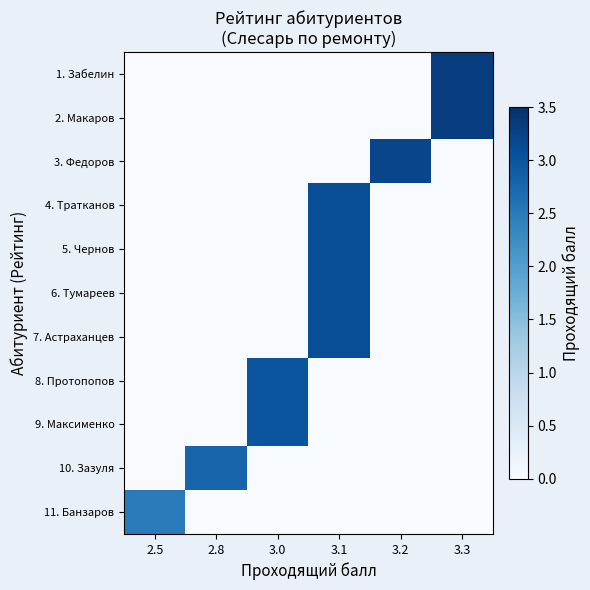

Which has a higher value, 3.1 or 3.2?

3.1